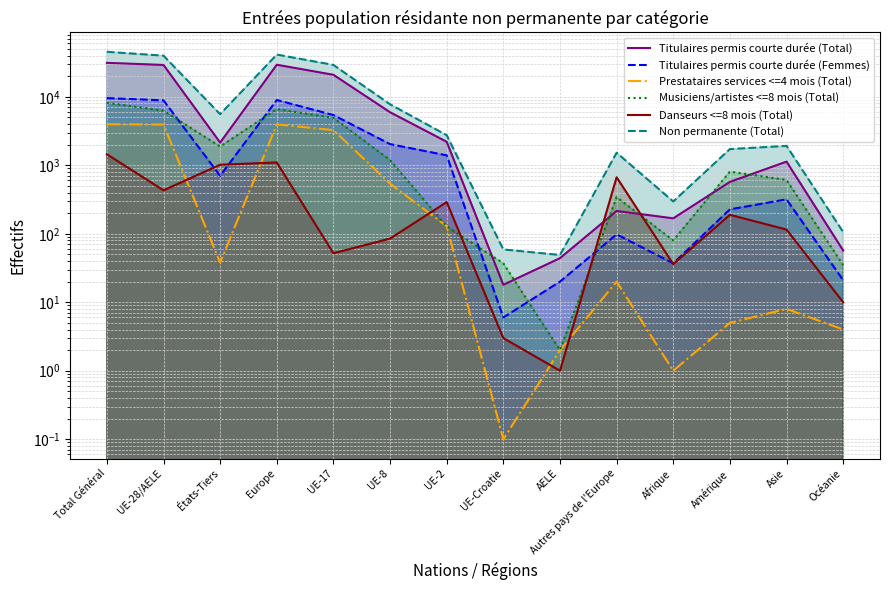

Between Autres pays de l'Europe and Amérique, which is larger?

Amérique